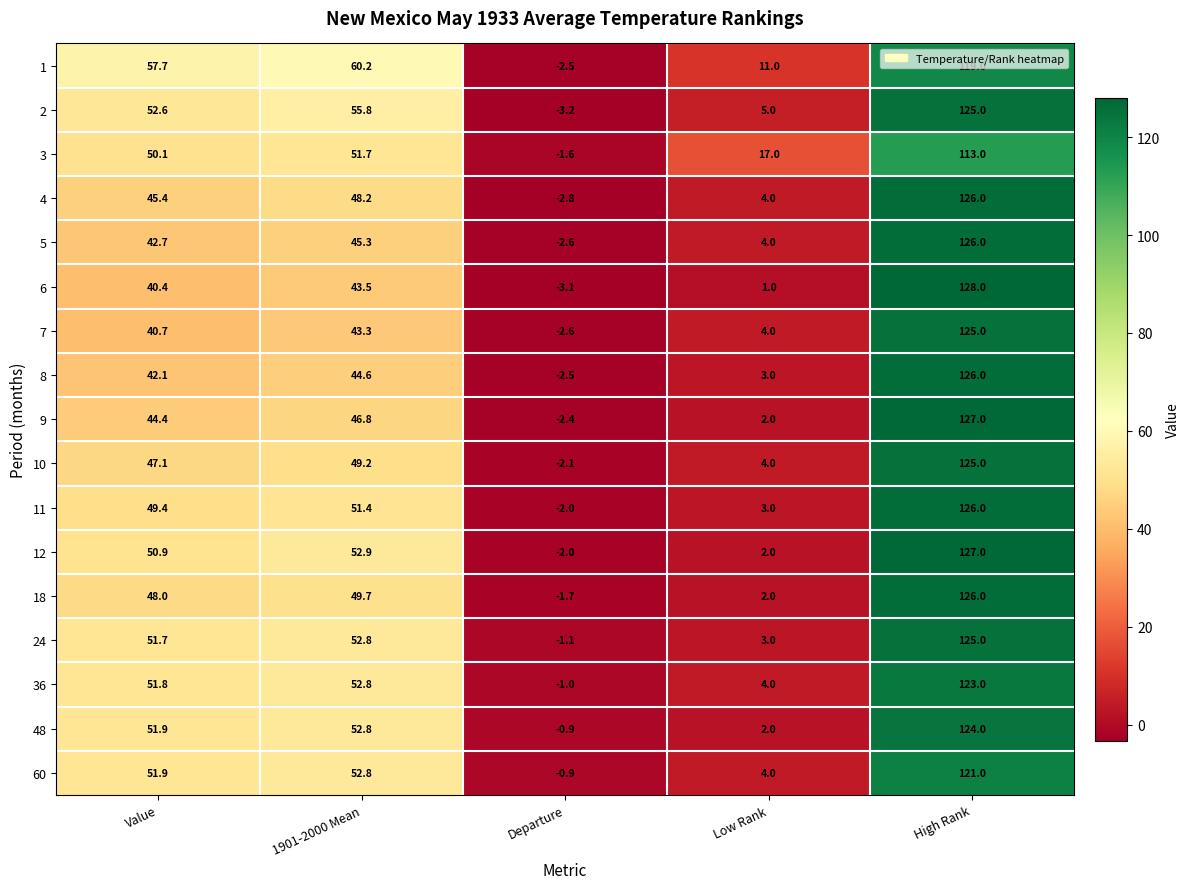

At which category is the sum across all series the highest?

High Rank